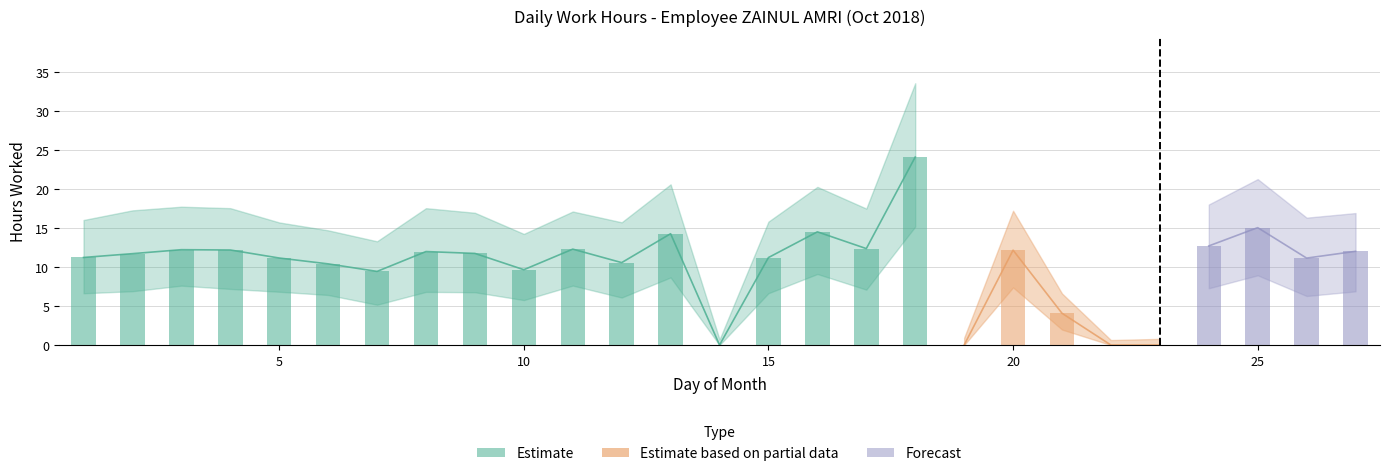

List the labels in order of value, smallest first.

14, 19, 22, 23, 21, 7, 10, 6, 12, 26, 5, 15, 1, 2, 9, 8, 27, 20, 4, 3, 11, 17, 24, 13, 16, 25, 18